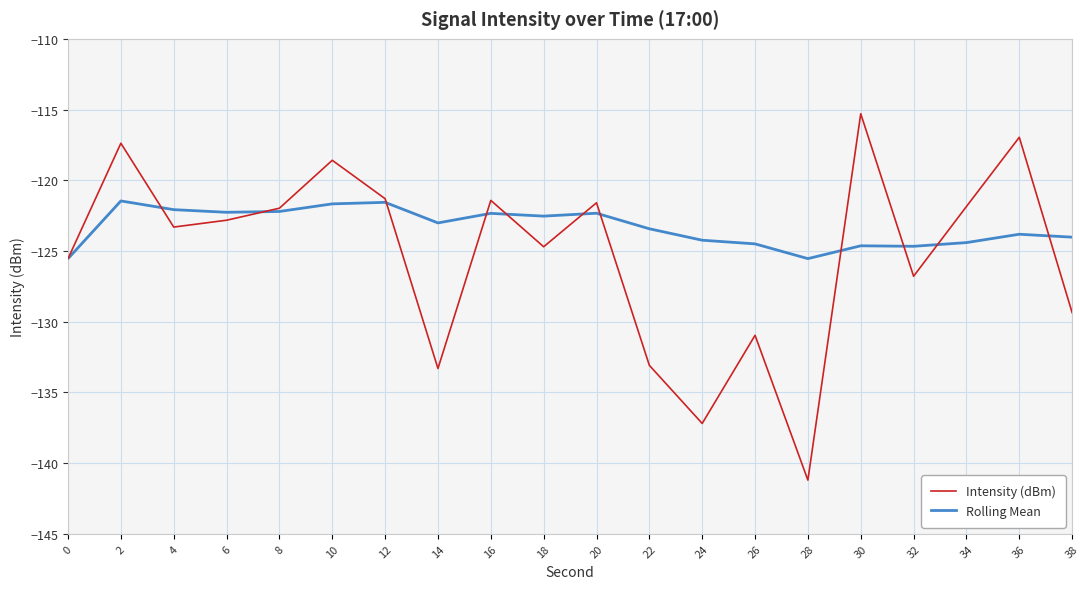

What is the spread (max minus min) of values at 18?

2.2